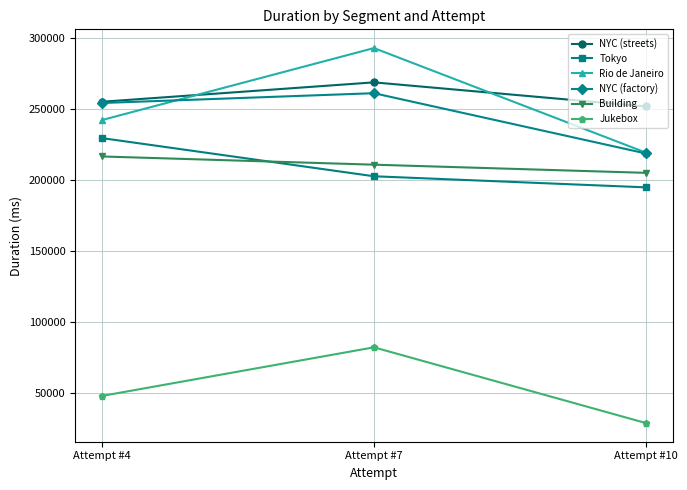

Is it true that Rio de Janeiro equals 242141 at Attempt #4?

True